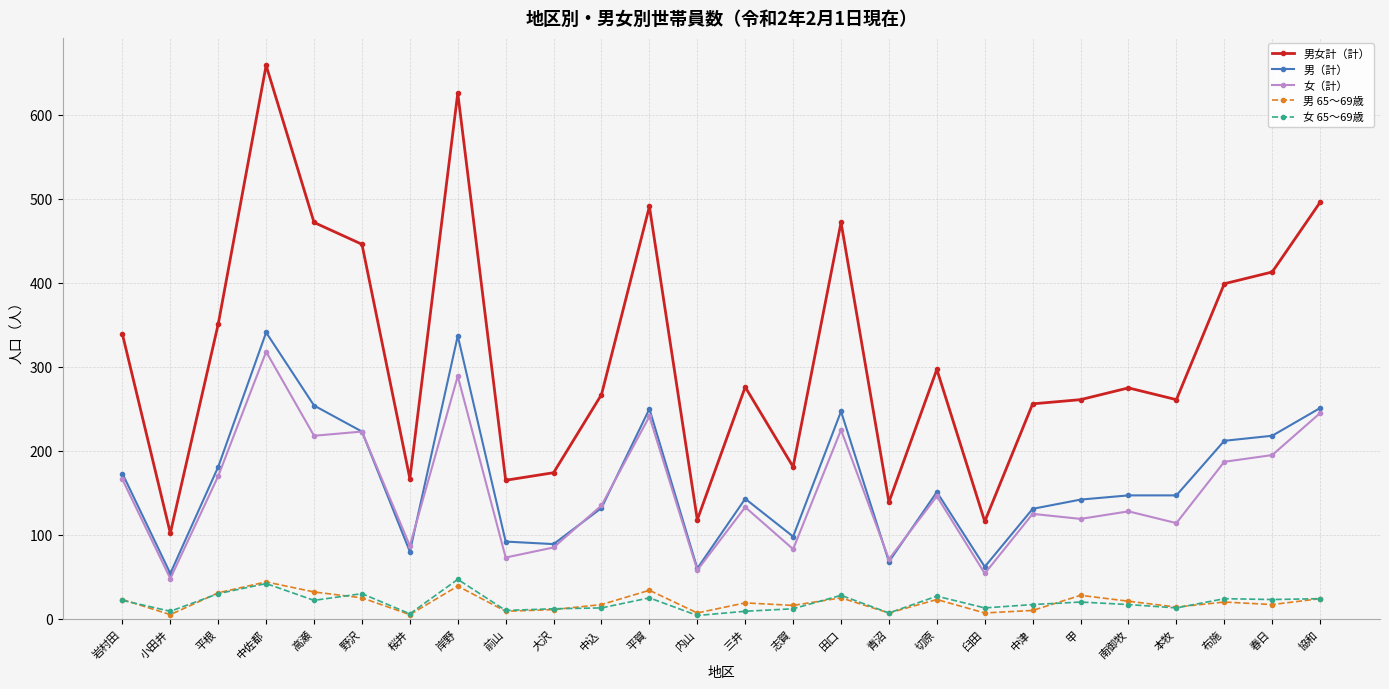

Which series ends up on top after the final intersection of 女（計） and 男（計）?

男（計）